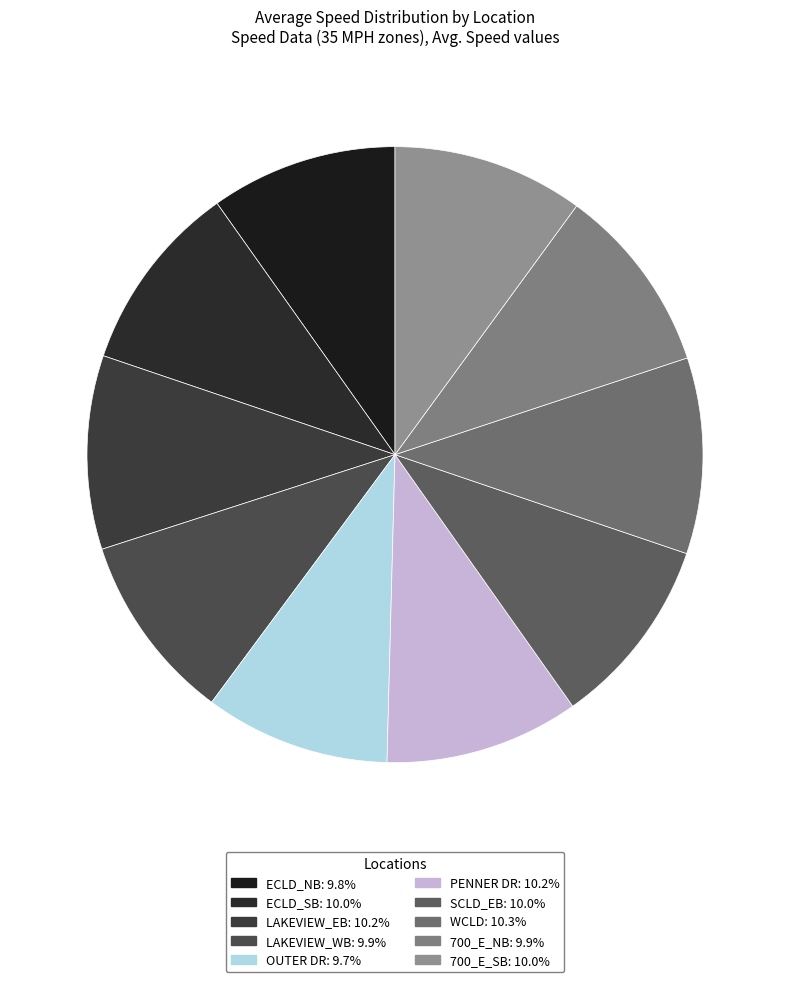

How many slices are in this pie chart?

10